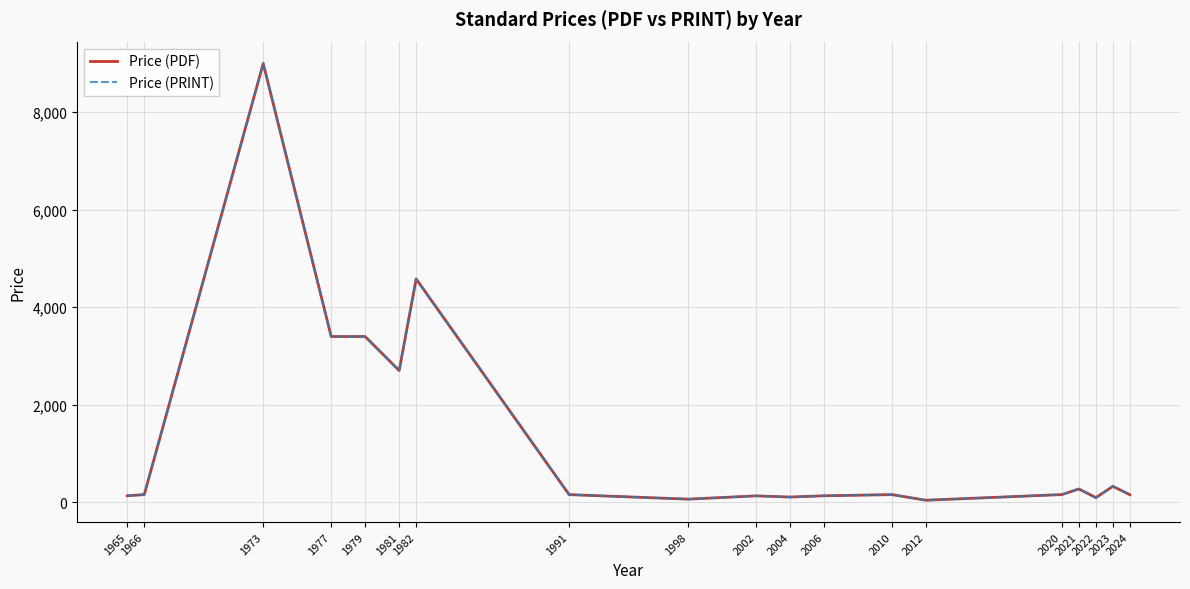

Does the chart display data point markers on the line(s)?

No